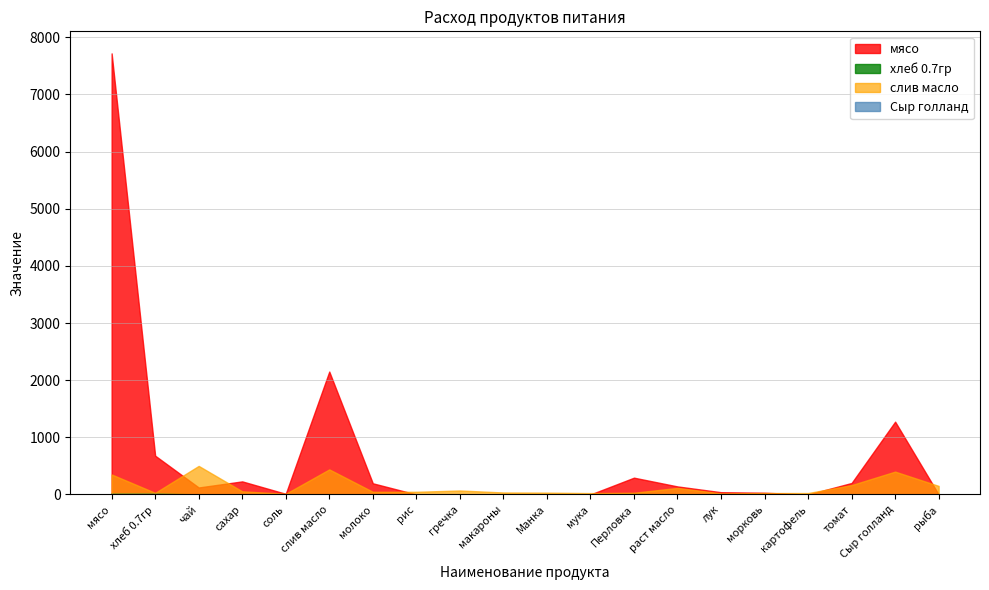

Is the value of Сыр голланд at лук greater than the value of мясо at молоко?

No